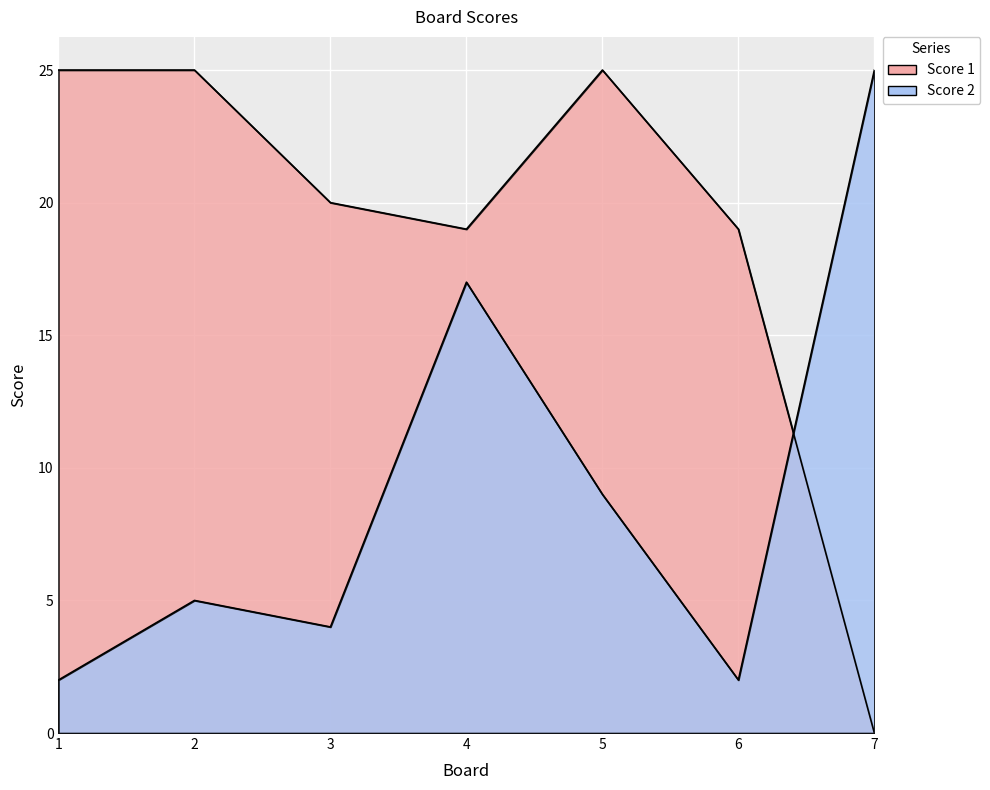

In Score 2, how many points are lower than both neighbors (excluding endpoints)?

2